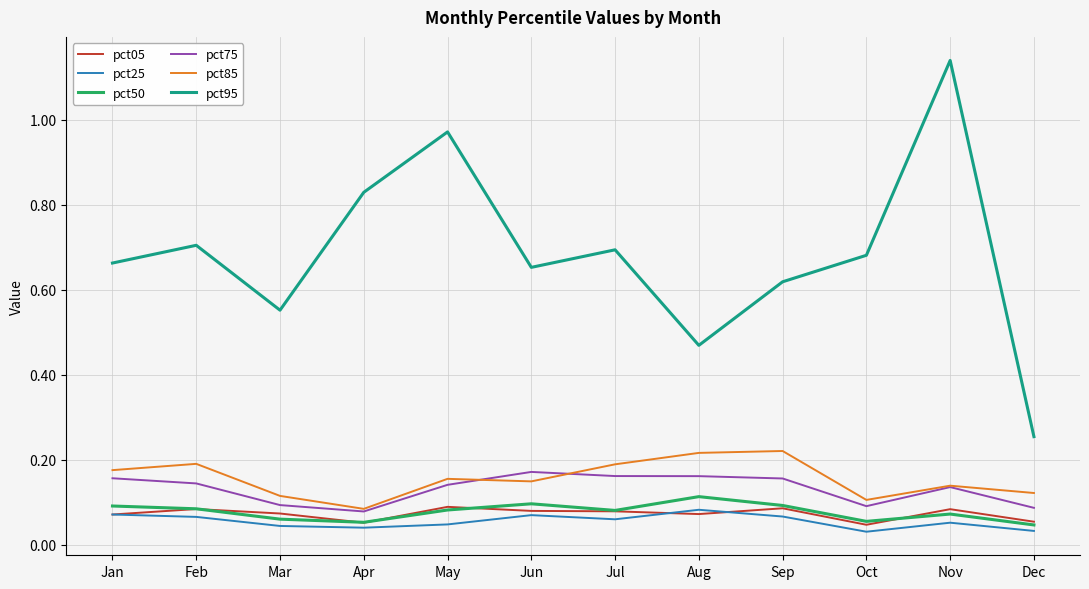

True or false: pct95 and pct75 intersect in this chart.

False